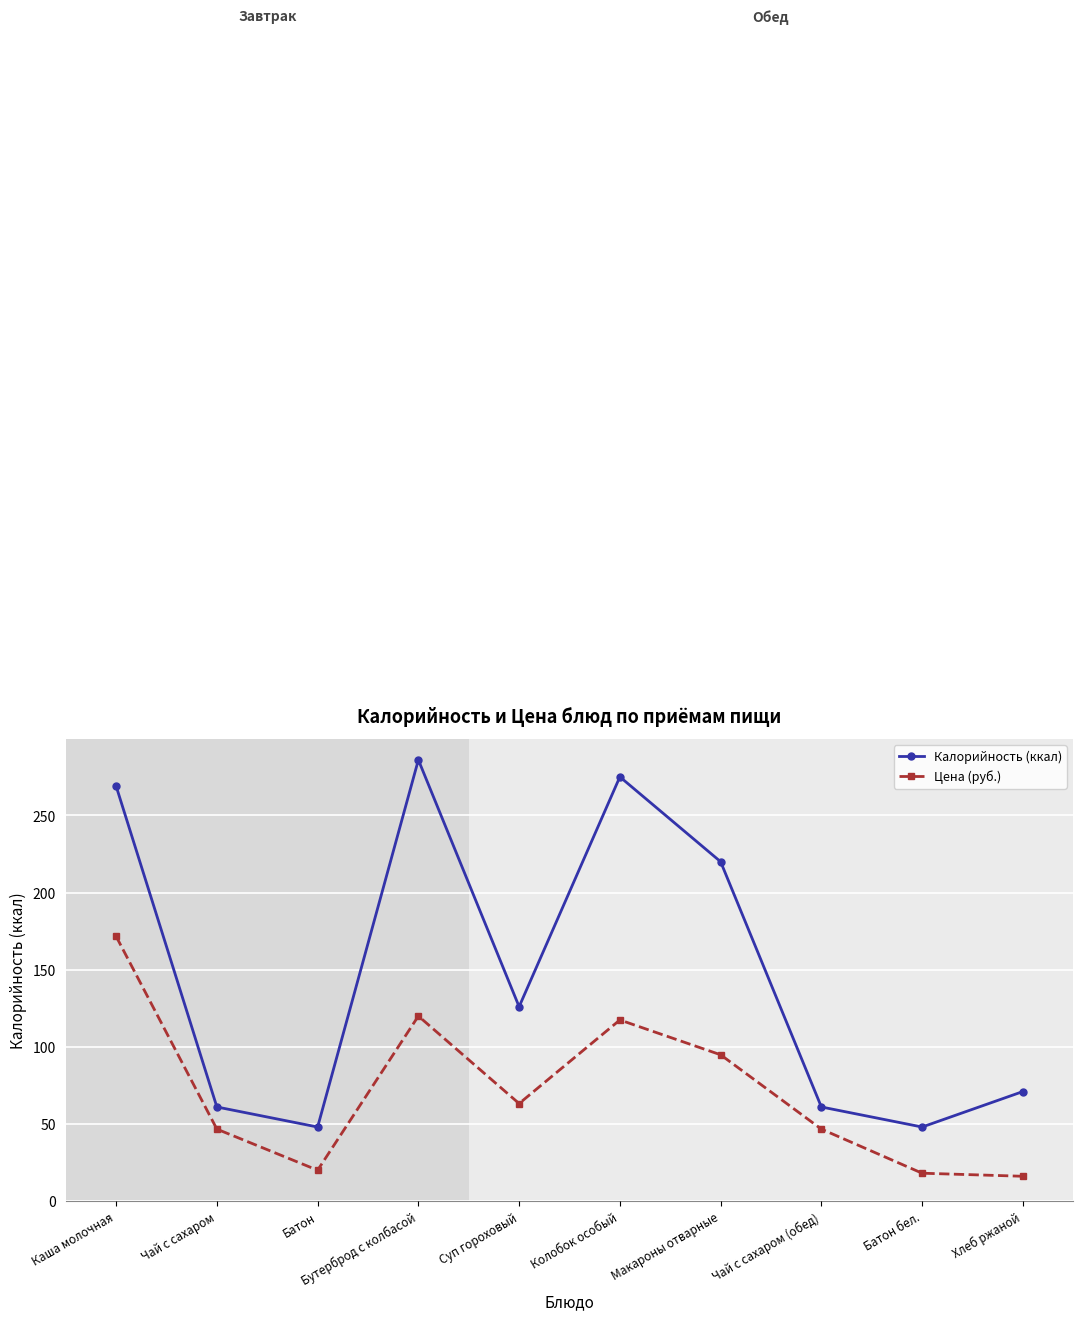

At which category does Калорийность (ккал) reach its first local peak?

Бутерброд с колбасой